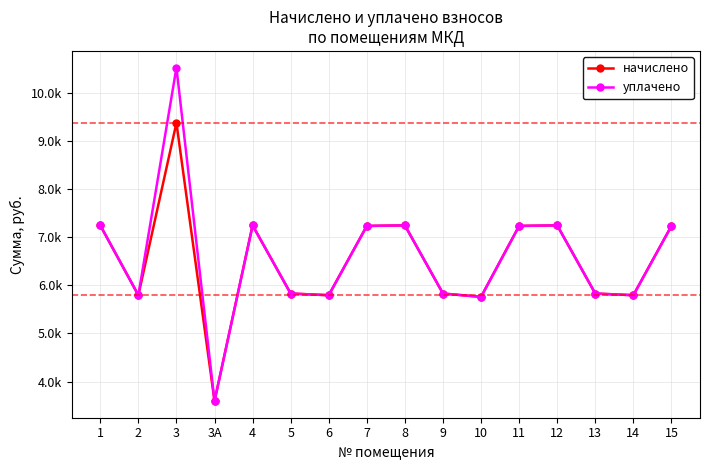

What are all the series names shown in the legend?

начислено, уплачено